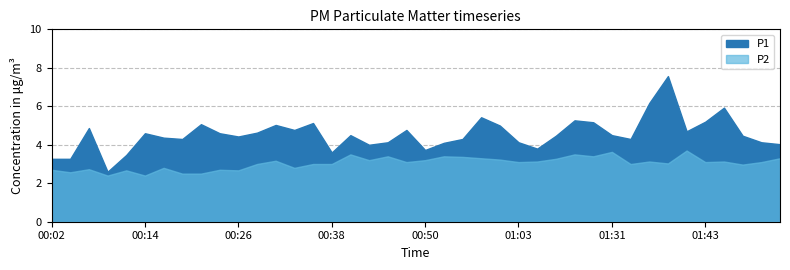

At which label is P2 closest to 3?

00:28